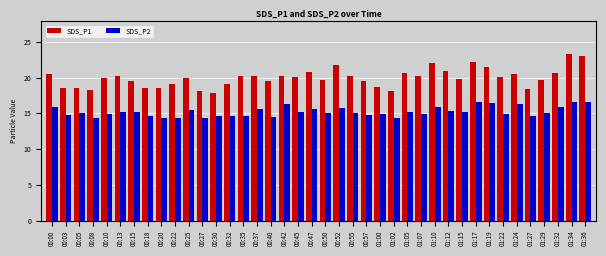

What is the sum of all SDS_P1 values?

798.3